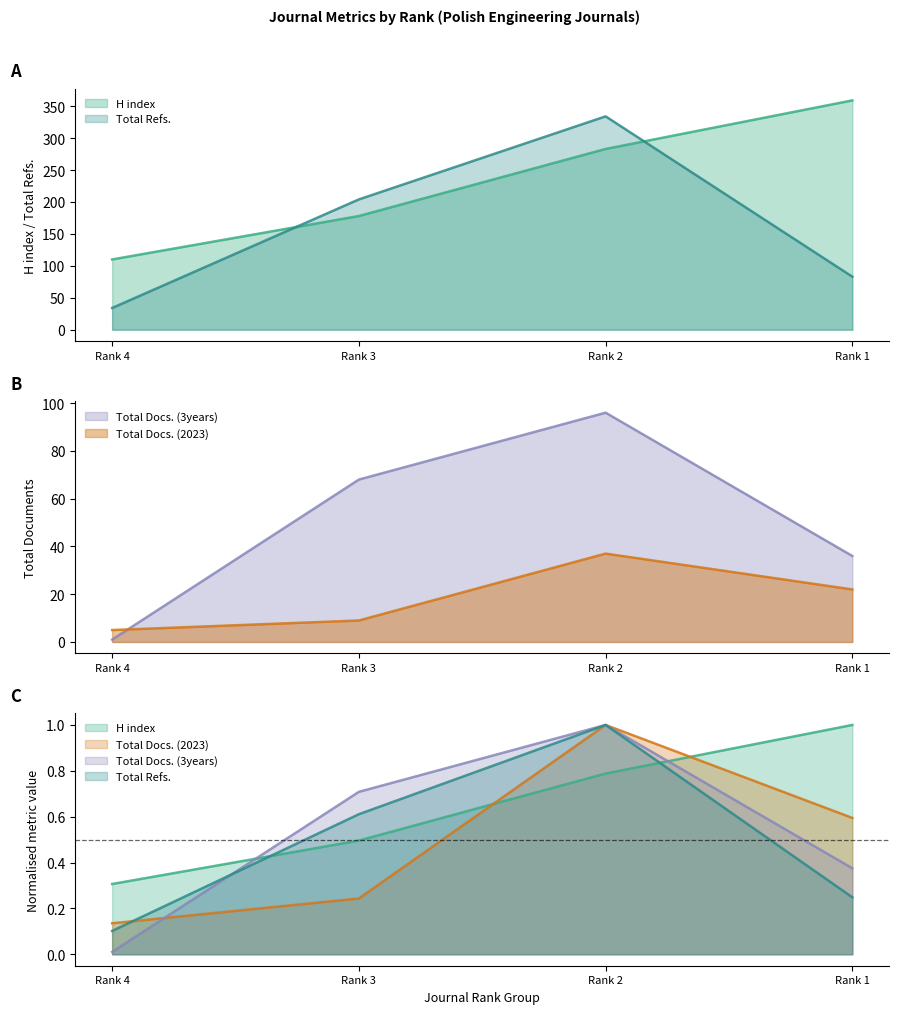

Which has a higher value, Rank 4 or Rank 1?

Rank 1